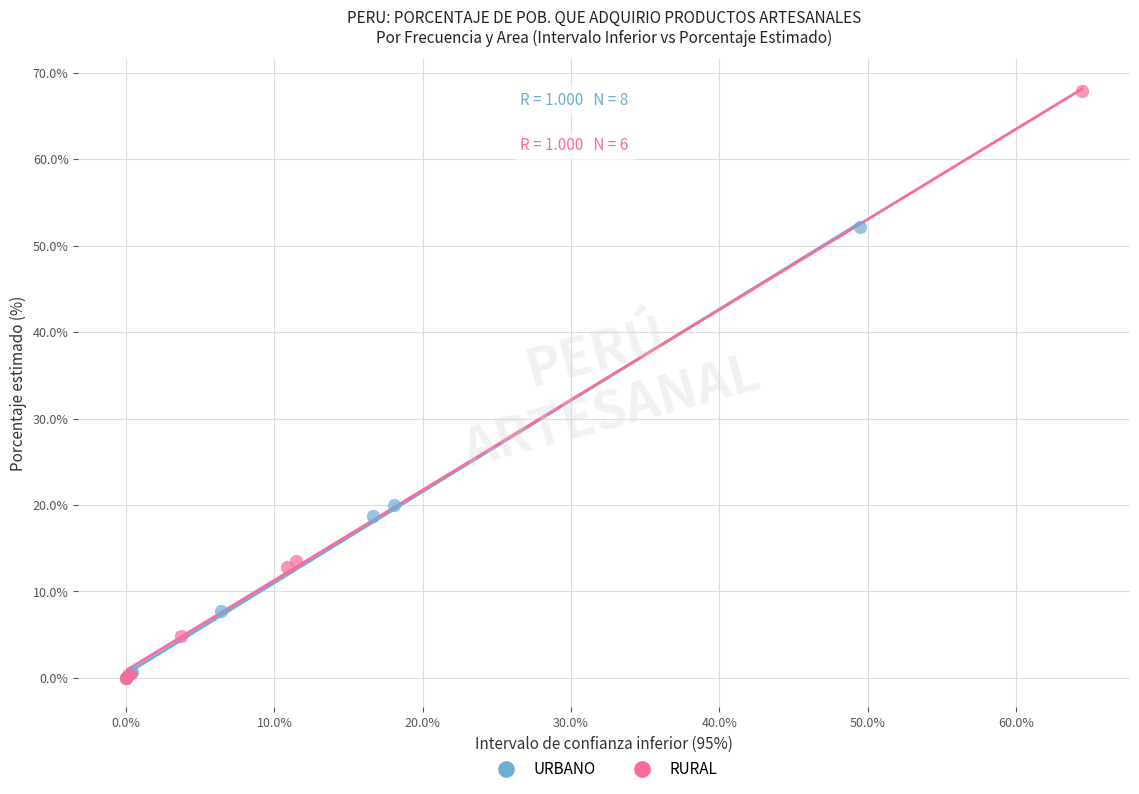

Which series reaches the maximum Y coordinate?

RURAL